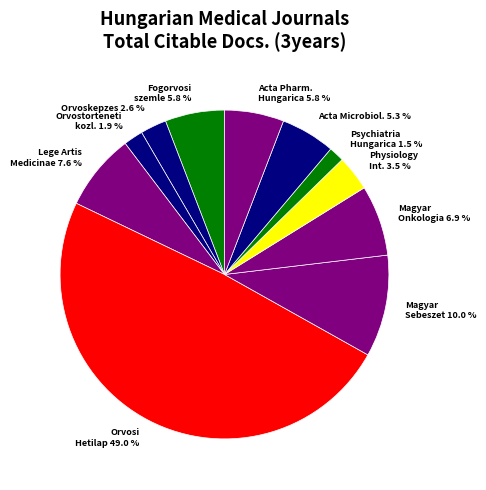

Which slice is the largest?

Orvosi Hetilap 49.0 %